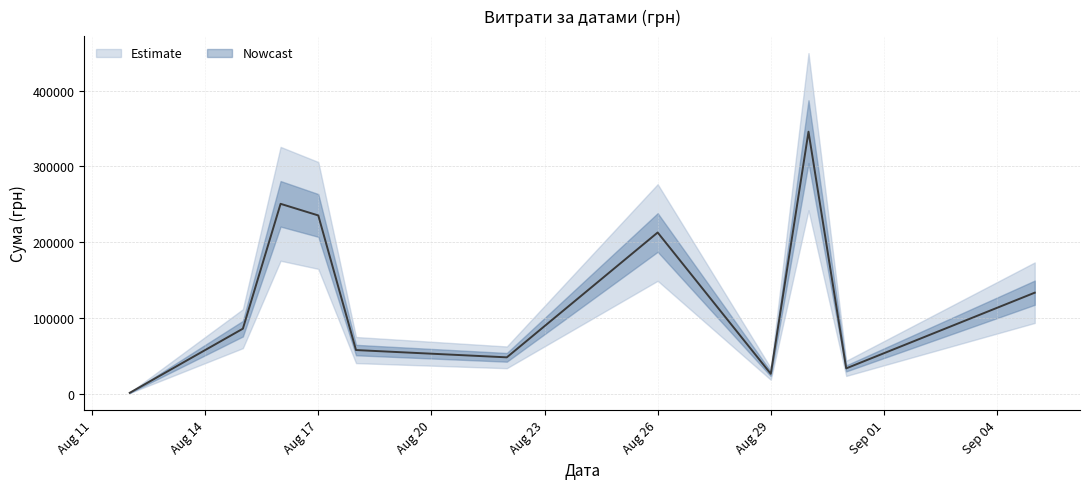

Where is the first local minimum?

6